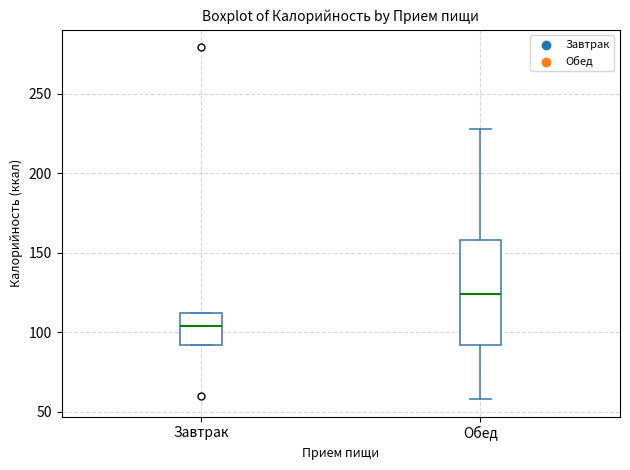

Comparing the boxes themselves (not the whiskers), which one is the tallest?

Обед